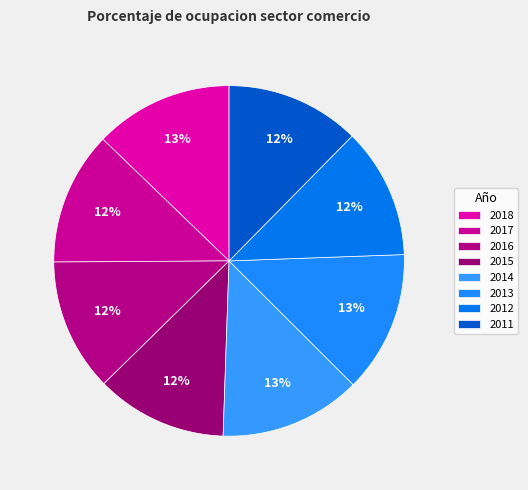

The 2014 slice represents 7% of the pie. True or false?

False